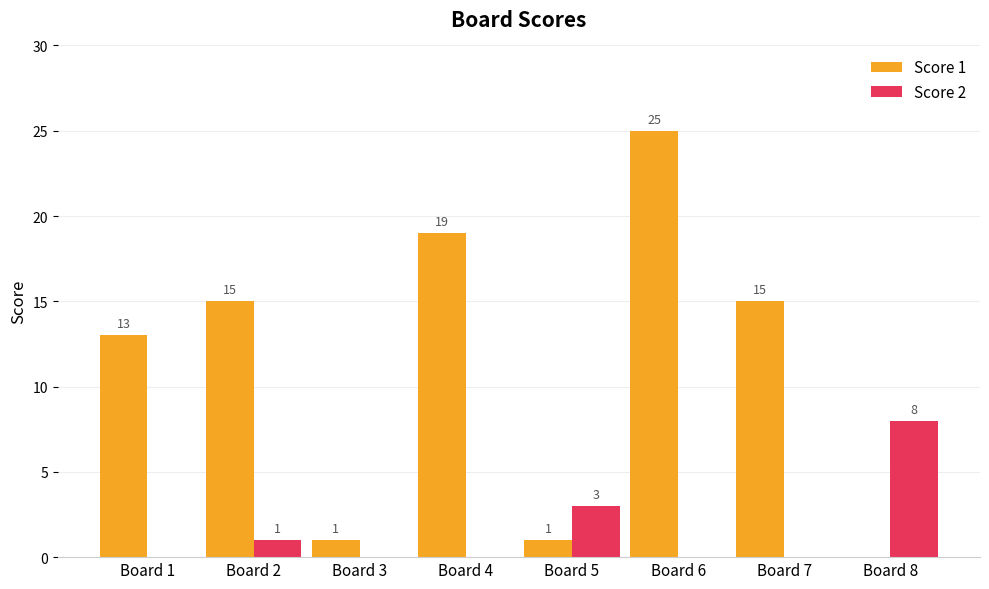

What is the sum of all Score 1 values?

89